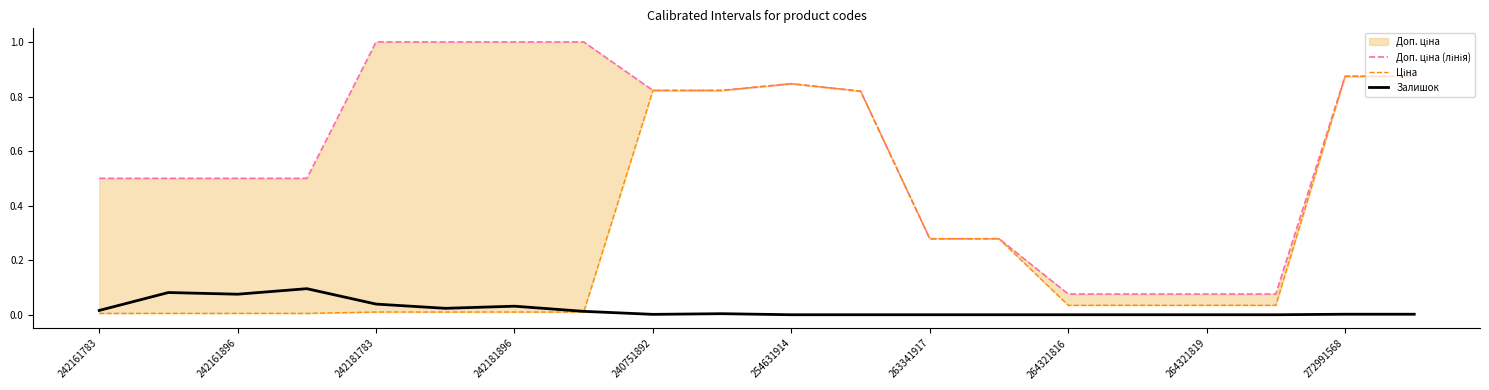

True or false: Доп. ціна (лінія) has more than 2 interior local peaks.

False